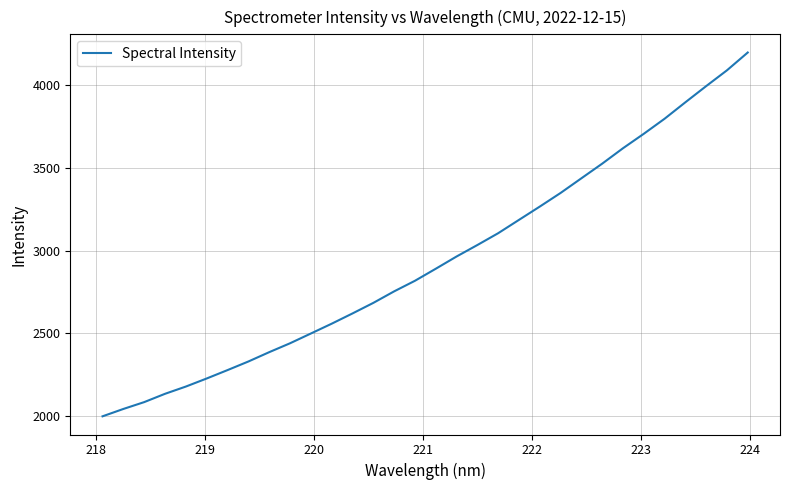

What is the greatest value displayed?

4198.9